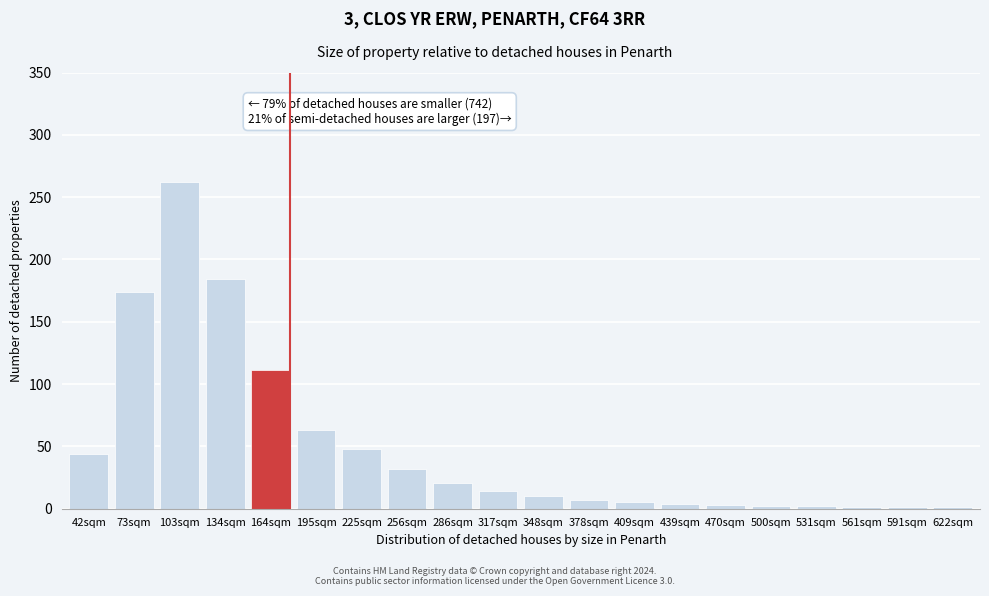

Is it true that the value at 103sqm is 57?

False